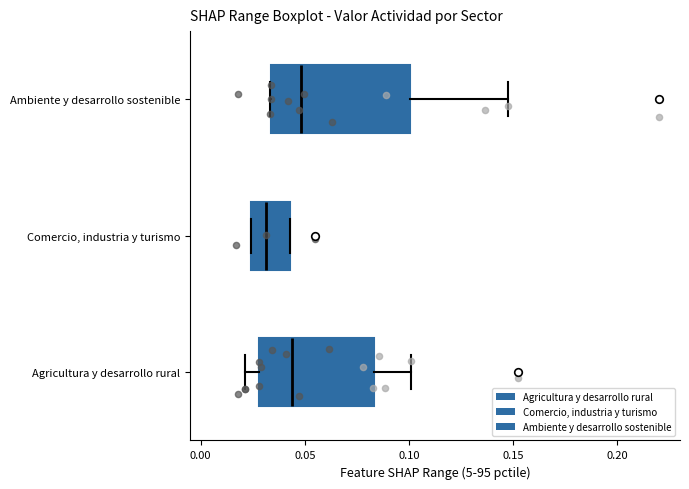

Reading bottom to top, read every box against the x-axis: the position of its median line, the range the box covers, and the ends of its whiskers. The values are not printed on the chart, so give them approximately, as read against the axis.

Agricultura y desarrollo rural: median 0.045, box 0.030 to 0.085, whiskers 0.020 to 0.100
Comercio, industria y turismo: median 0.030, box 0.025 to 0.045, whiskers 0.025 to 0.045
Ambiente y desarrollo sostenible: median 0.050, box 0.035 to 0.100, whiskers 0.035 to 0.150